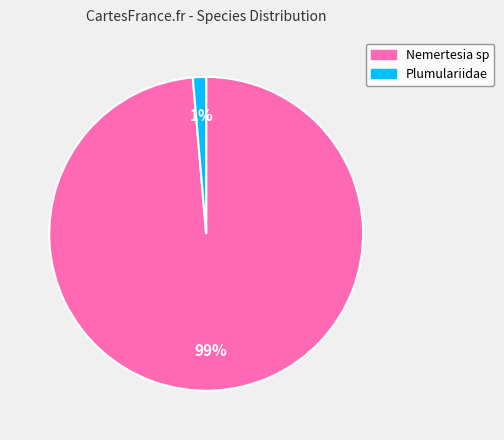

Which has a higher value, Nemertesia sp or Plumulariidae?

Nemertesia sp